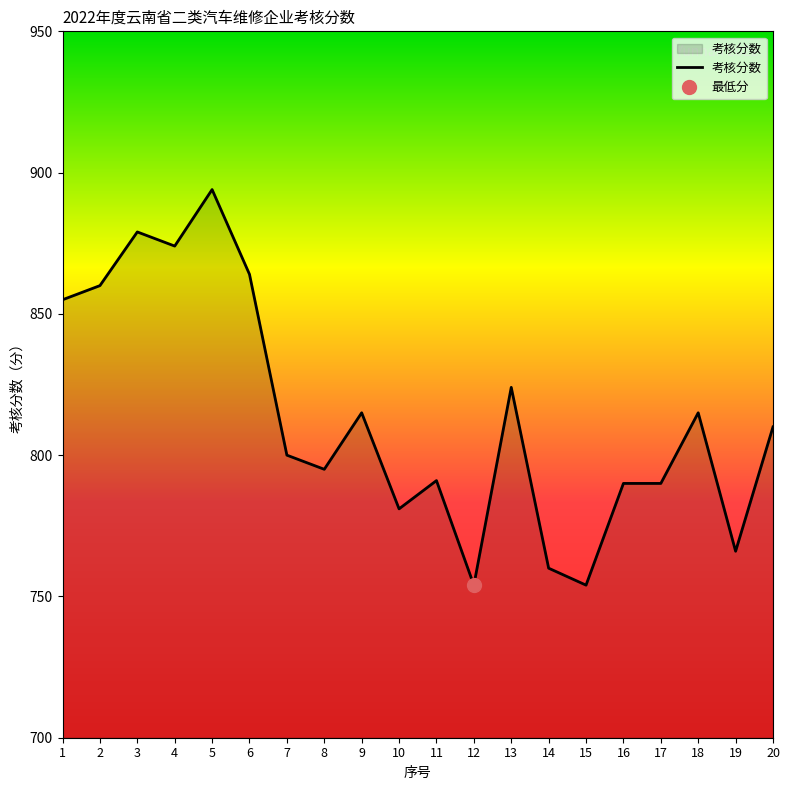

The chart shows a value of 1243 at 14. True or false?

False